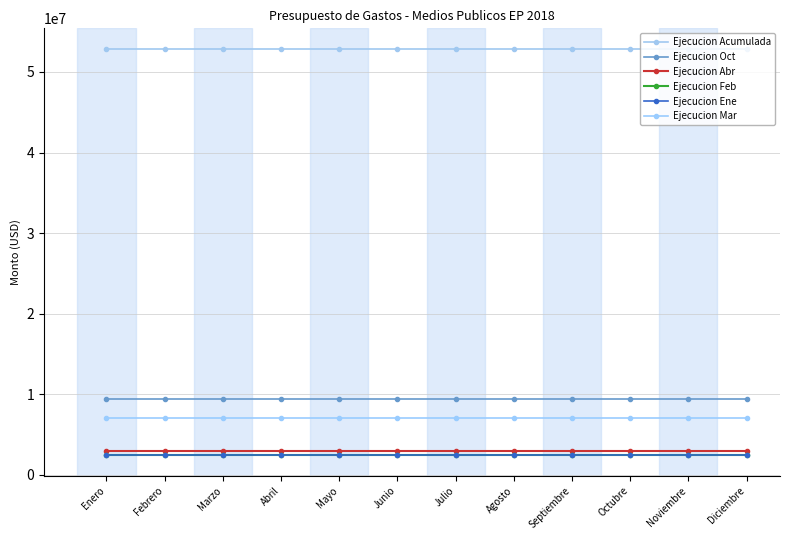

How many lines are shown in the chart?

6